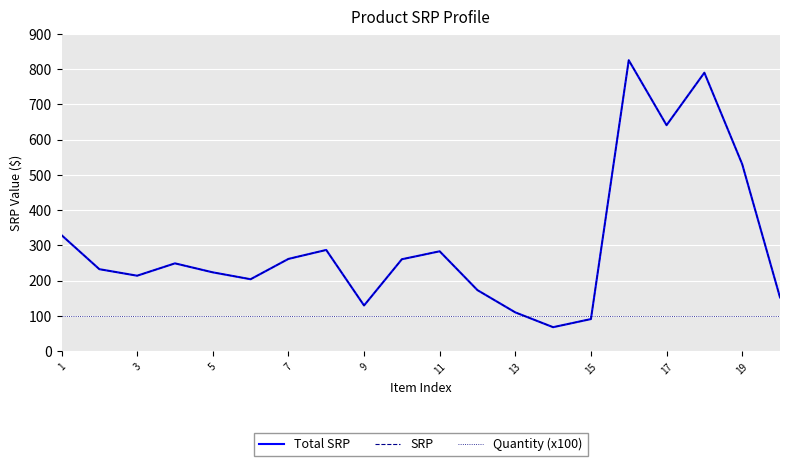

Is this an area chart (filled region under the line)?

No